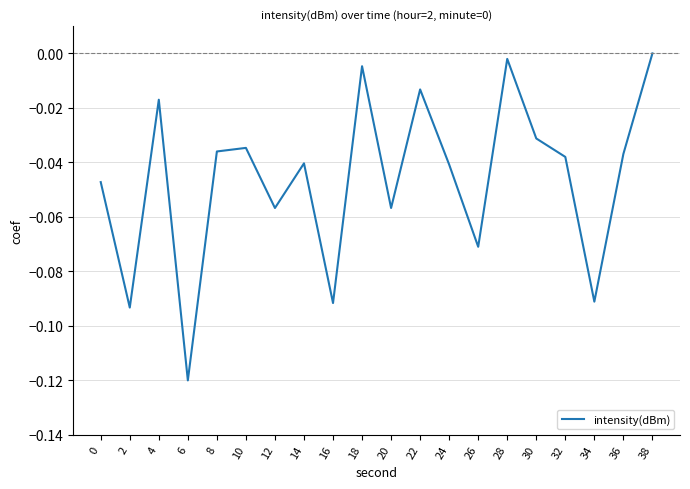

How many negative values are there?

19